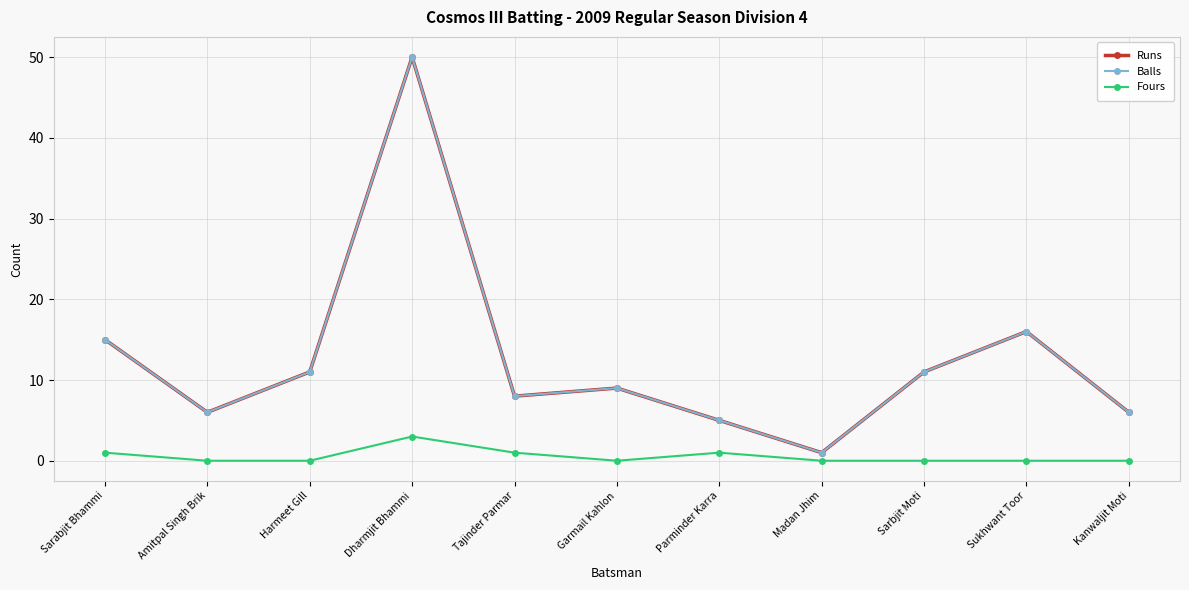

What position from the left is Madan Jhim?

8